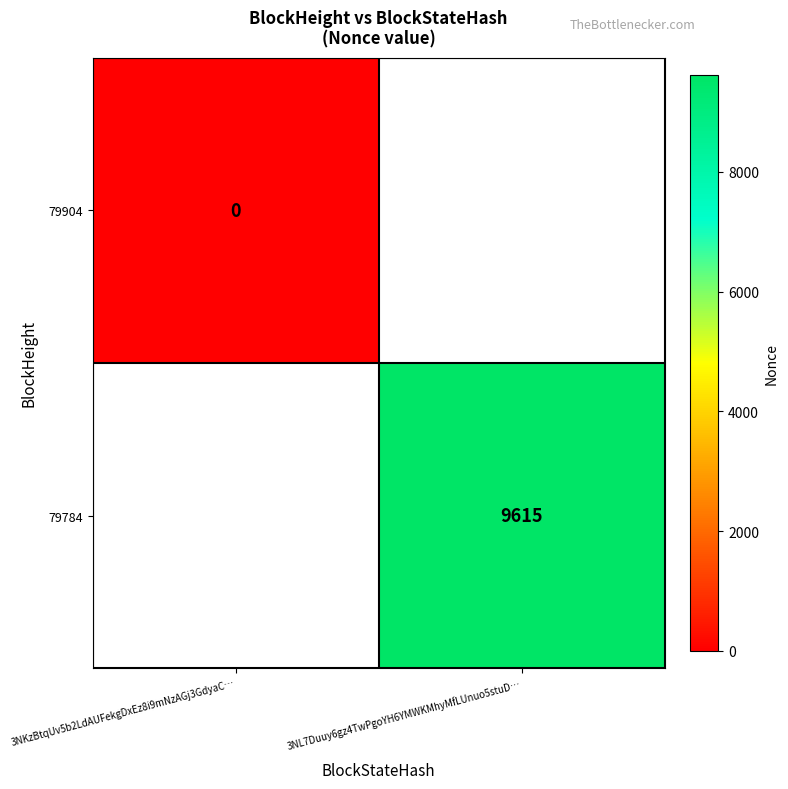

The value of 79784 at 3NL7Duuy6gz4TwPgoYH6YMWKMhyMfLUnuo5stuD… is 13006.0. True or false?

False